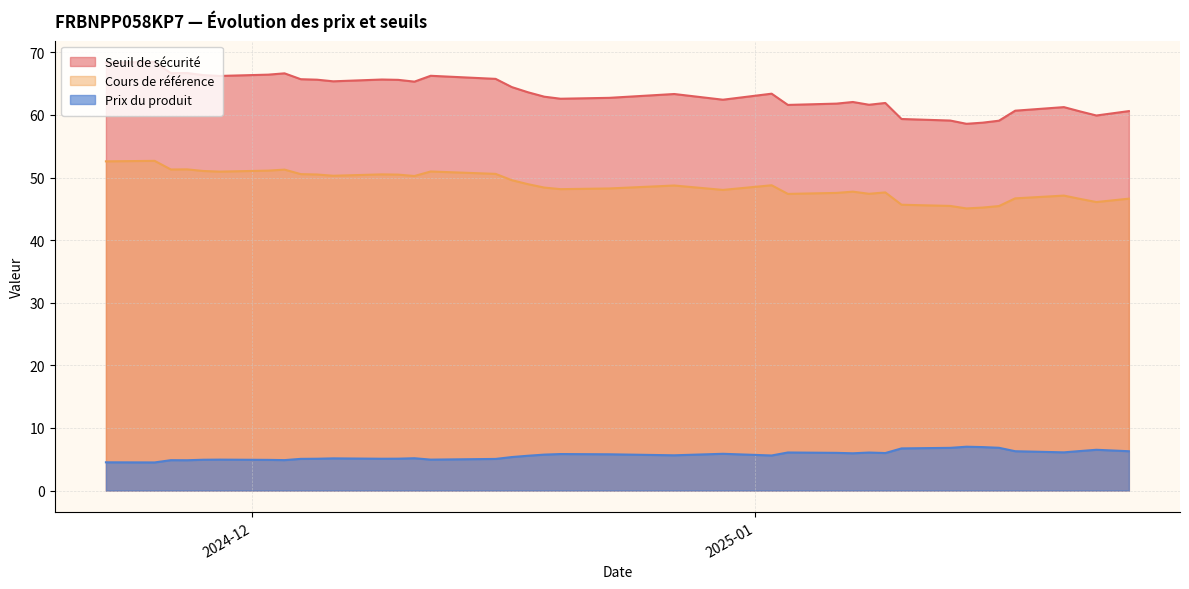

What is the sum of the Cours de référence values at 2025-01-22 and 2024-12-11?

96.3